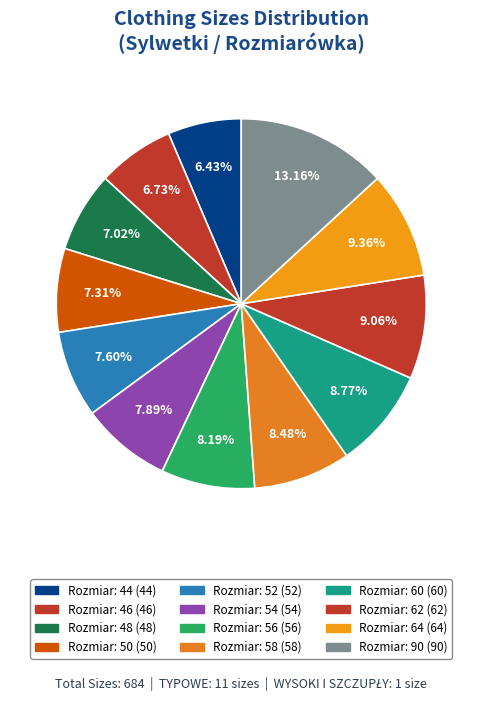

How many slices are in this pie chart?

12